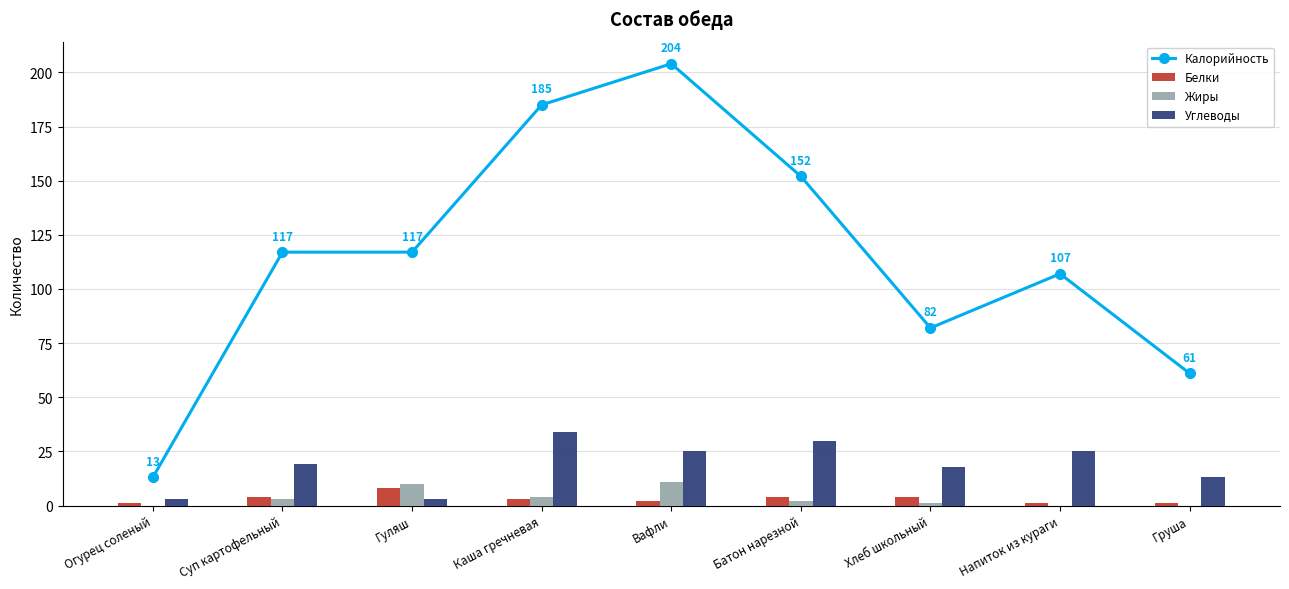

What is the sum of all Калорийность values?

1038